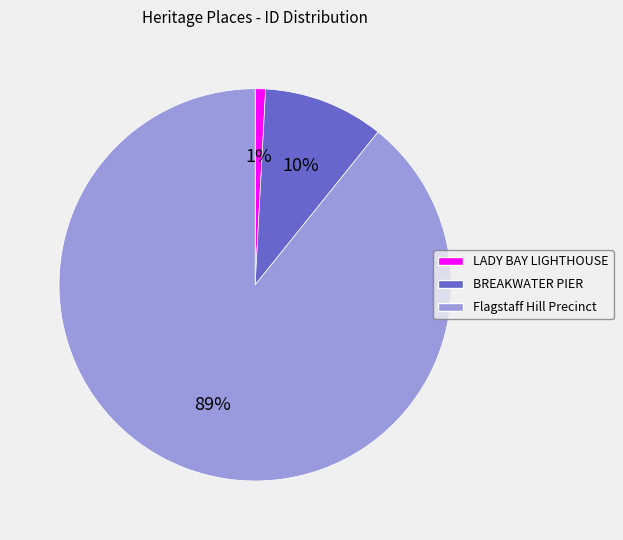

To the nearest percent, what is the difference between the largest and smallest slice percentages?

88%